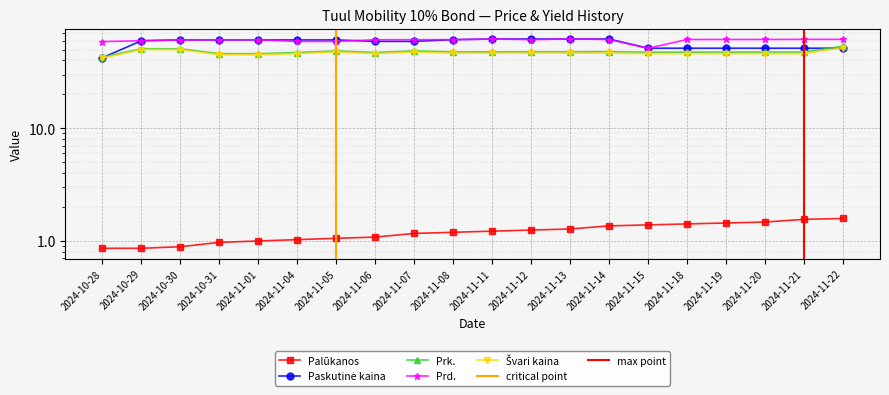

Is this an area chart (filled region under the line)?

No